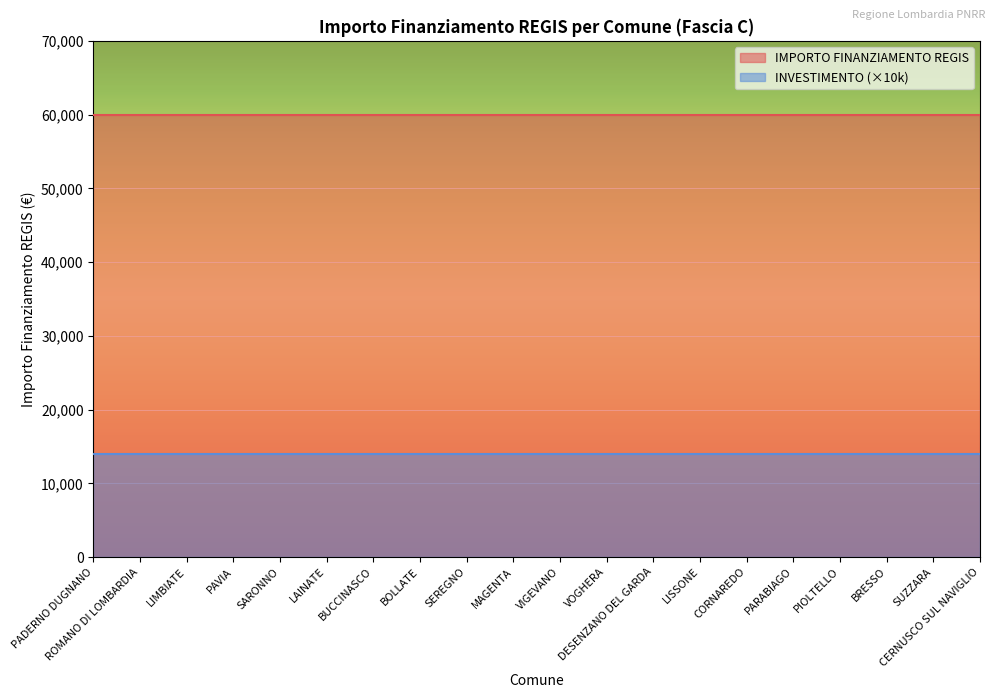

What is the difference between the highest and lowest values at BOLLATE?

45966